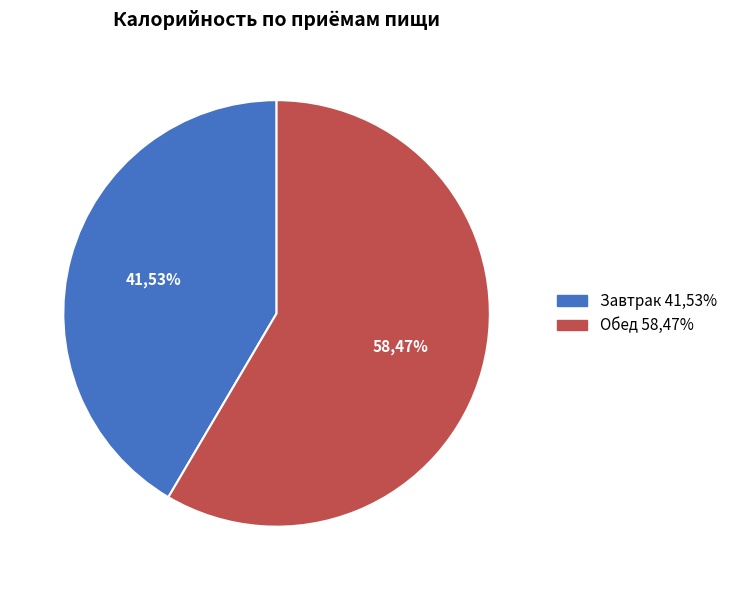

Is it true that Завтрак is 51% of the pie?

False